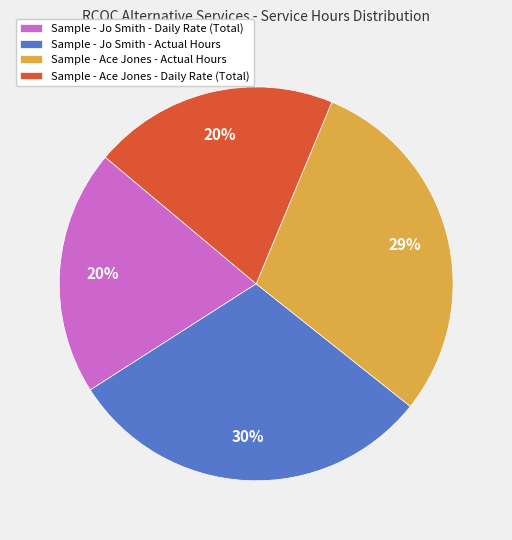

Approximately how many times larger is the value at Sample - Ace Jones - Daily Rate (Total) compared to Sample - Jo Smith - Actual Hours?

0.7